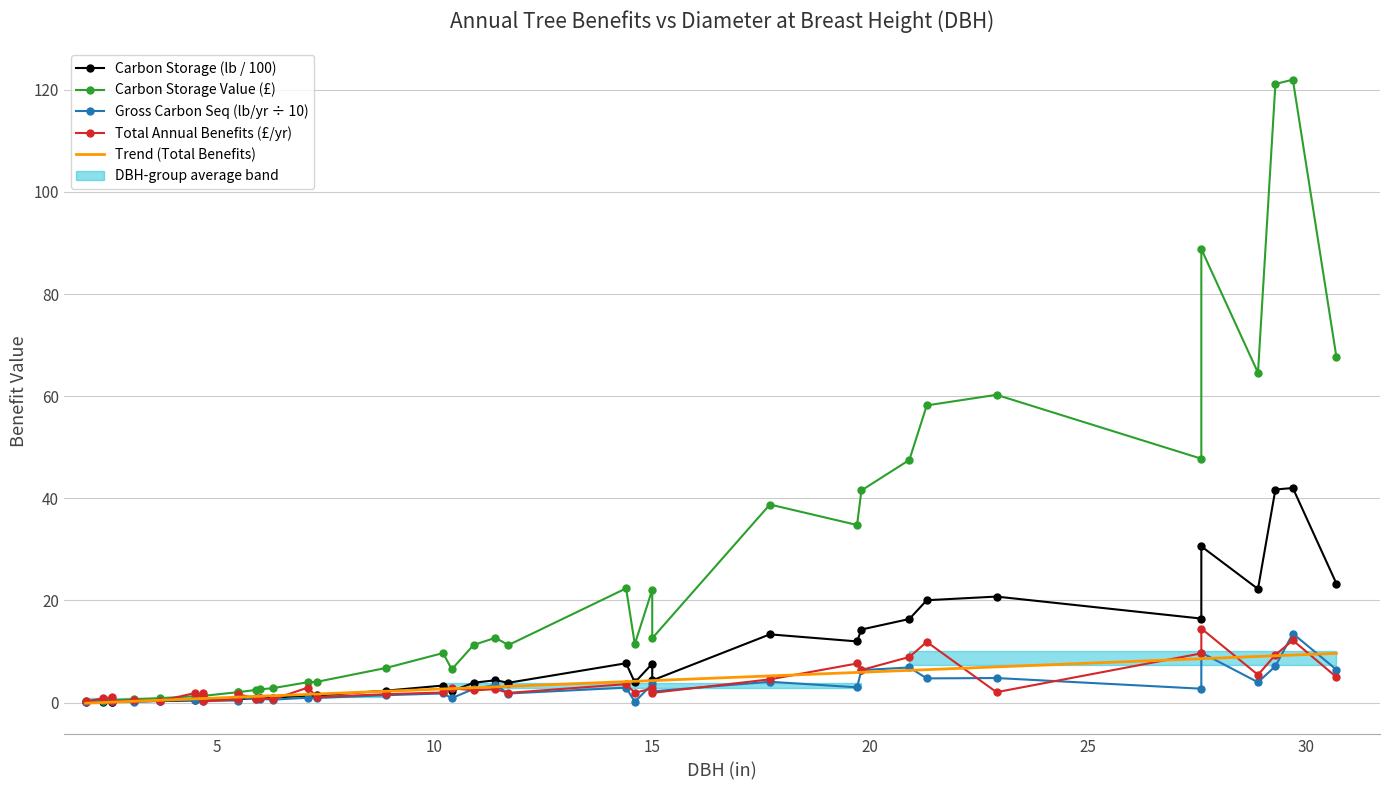

Between 90 and 97, which is larger?

90